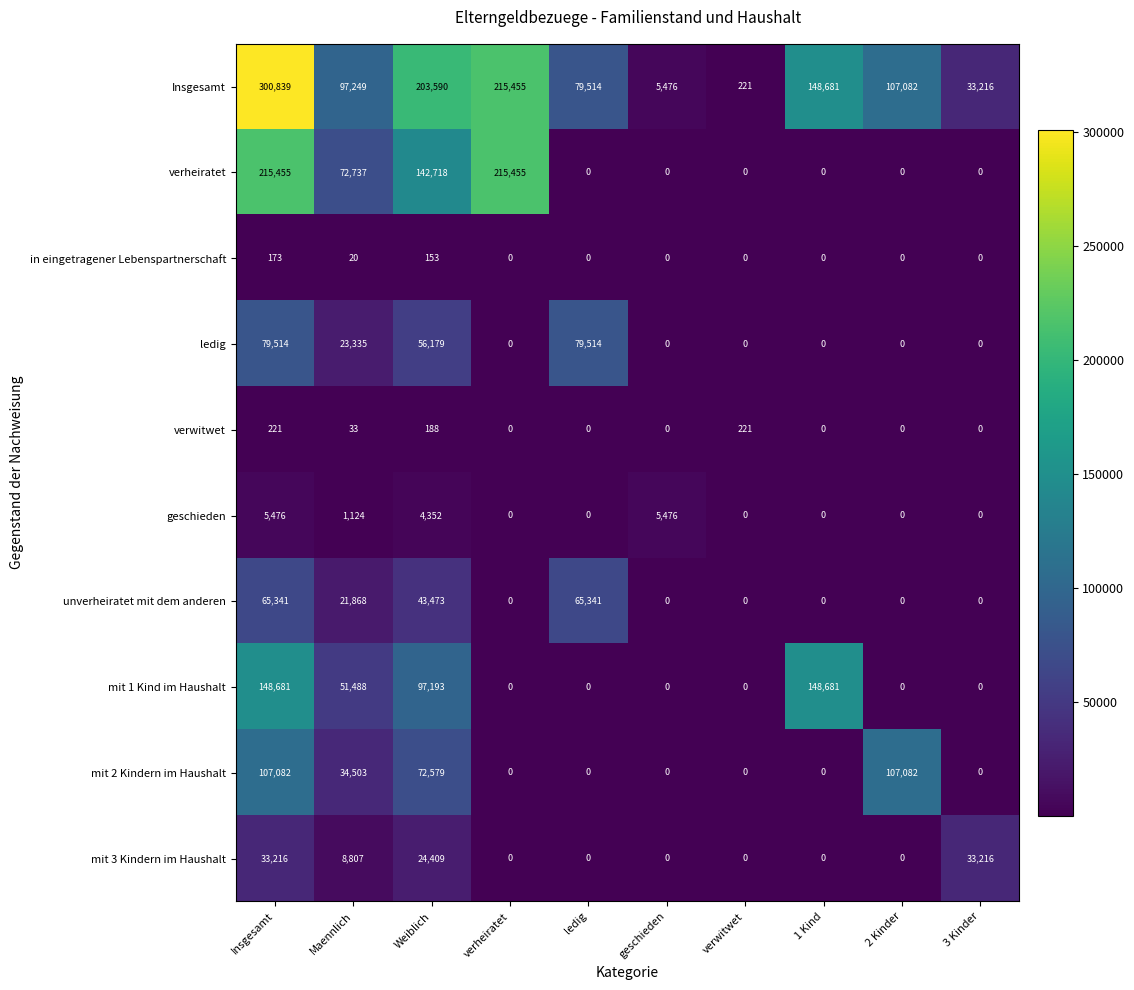

What is the difference between the highest and lowest values at ledig?

79514